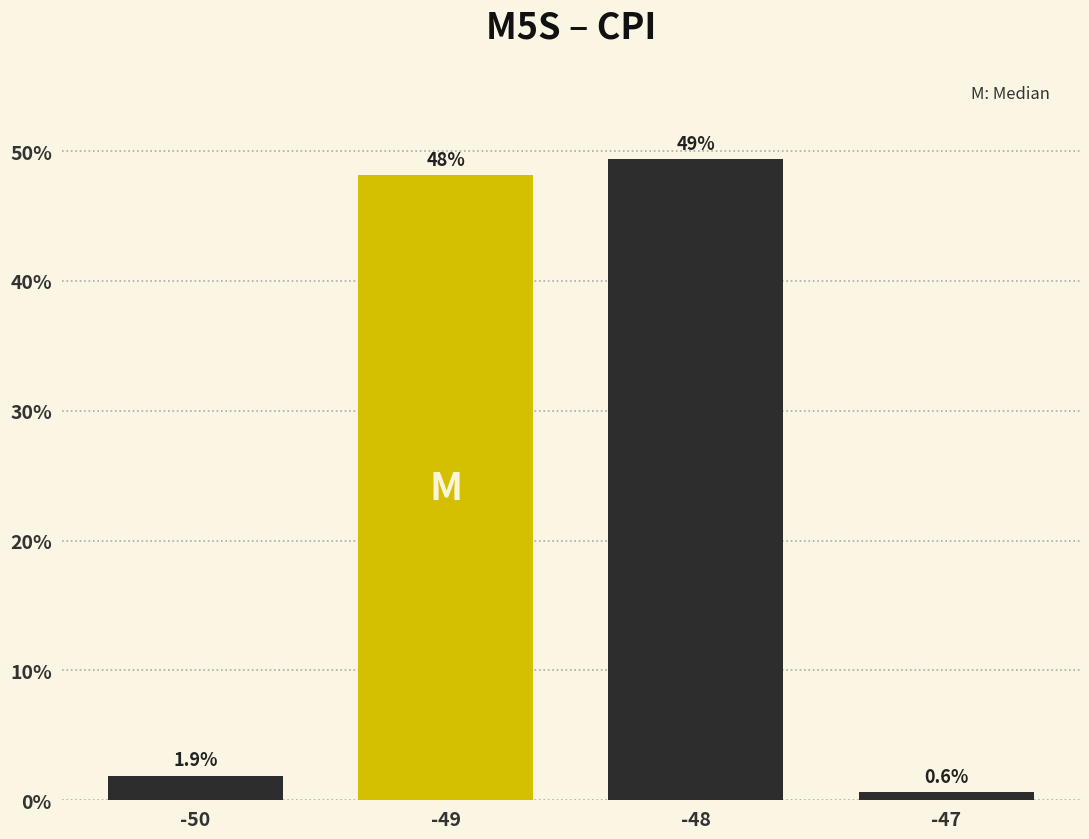

Reading left to right, transcribe all the data shown in this chart.

-50=1.9	-49=48.1	-48=49.4	-47=0.6